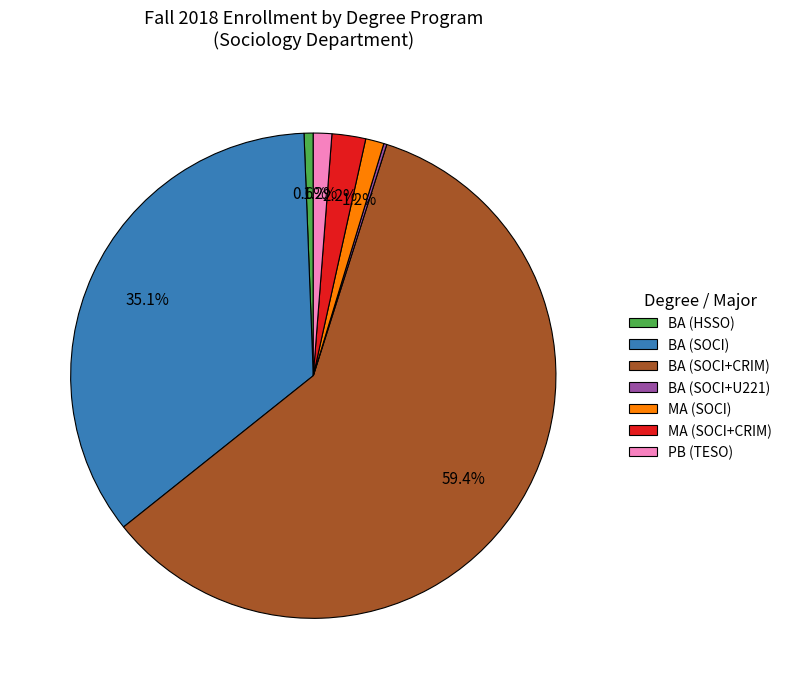

To the nearest percent, what is the difference between the MA (SOCI) and BA (HSSO) slice percentages?

1%